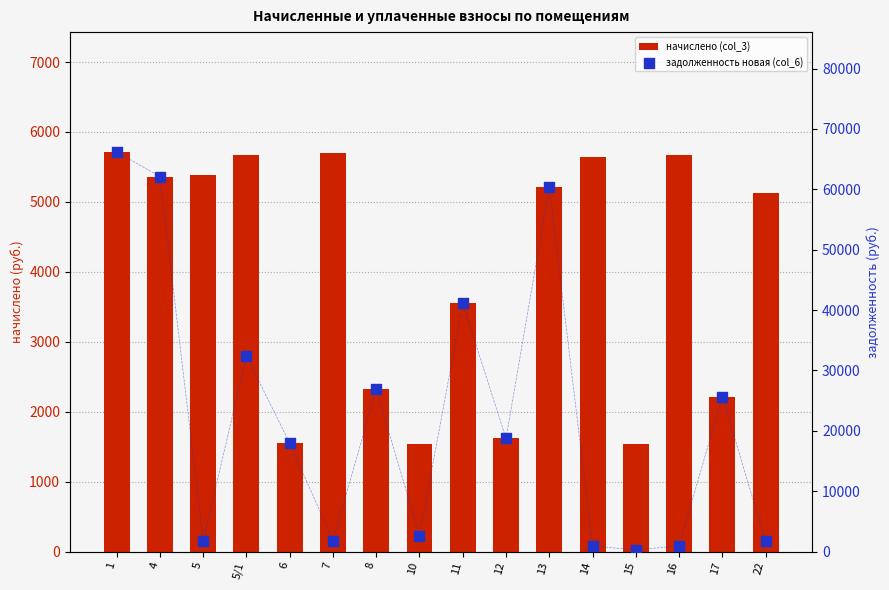

Which series has the largest total across all categories?

задолженность новая (col_6)